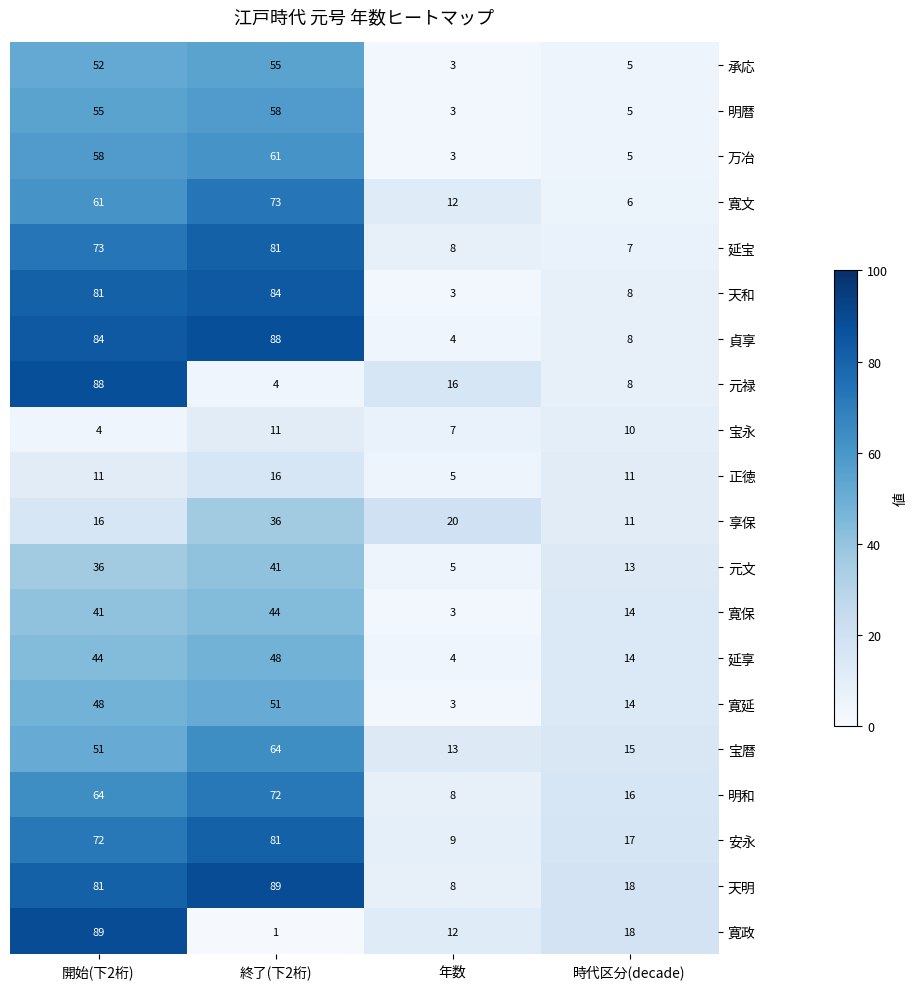

Read the 明暦 value at 開始(下2桁).

55